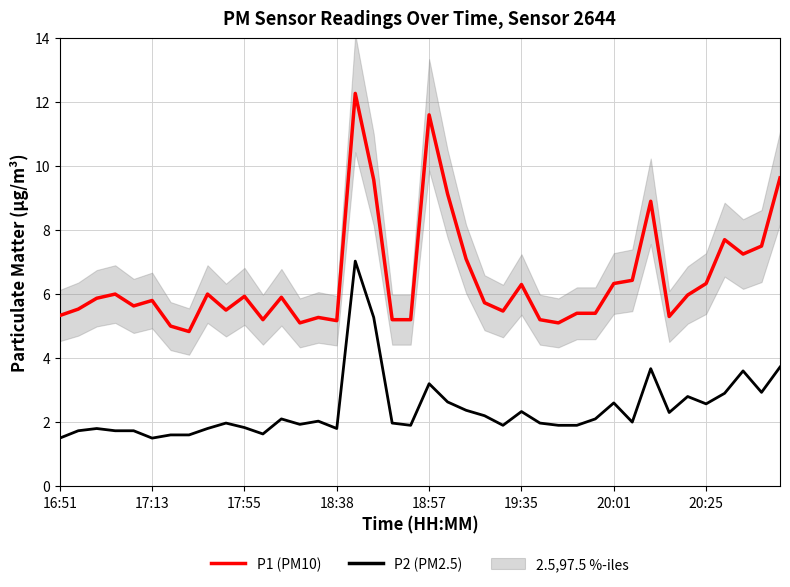

At which category does the chart reach its minimum across all series?

16:51